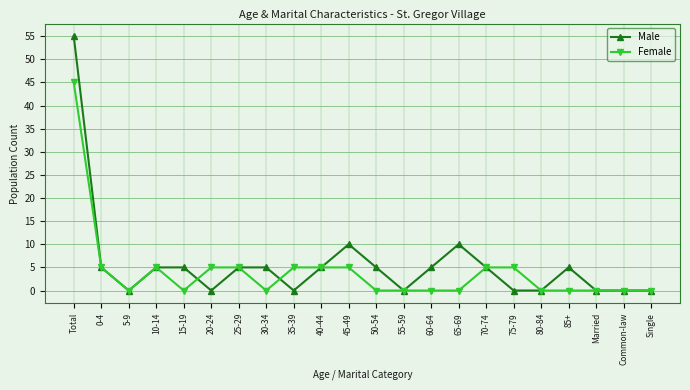

At which category does the chart reach its peak across all series?

Total